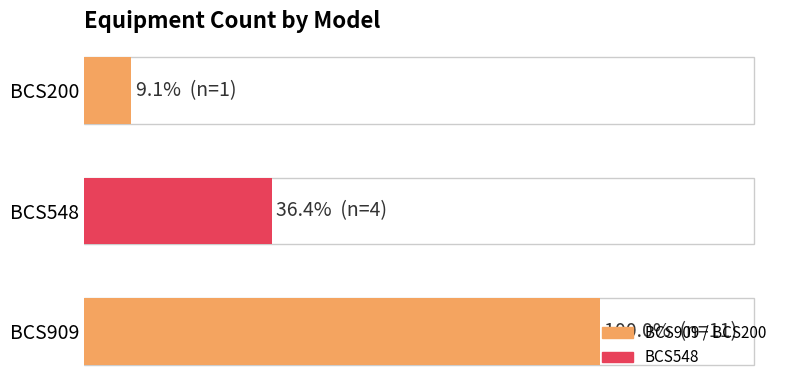

List the labels in order of value, largest first.

BCS909, BCS548, BCS200